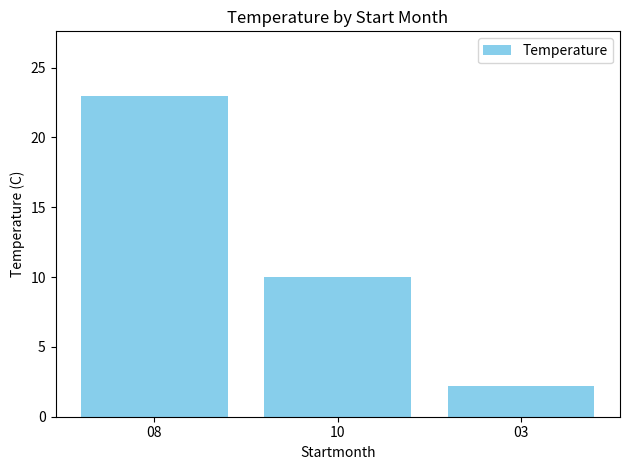

Rank the categories by value from lowest to highest.

03, 10, 08